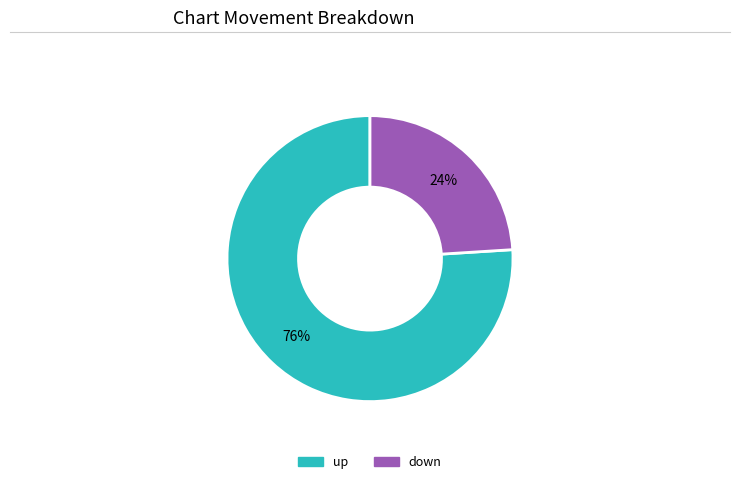

To the nearest percent, what portion does up represent?

76%